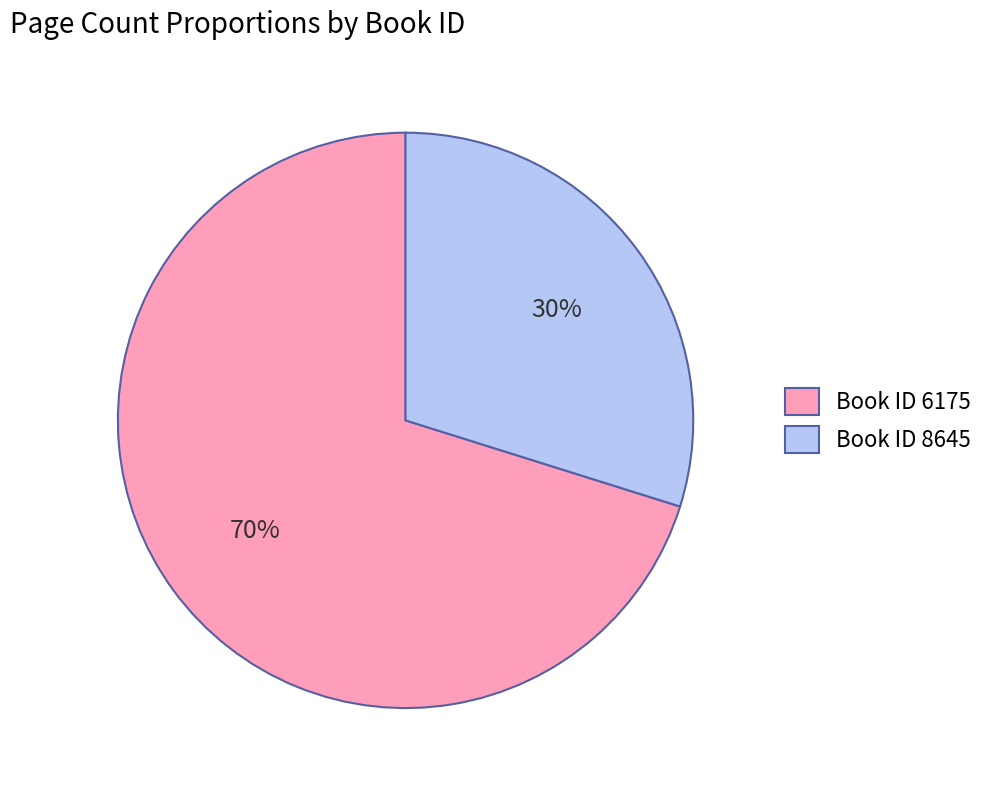

Which category has the biggest portion of the pie?

Book ID 6175